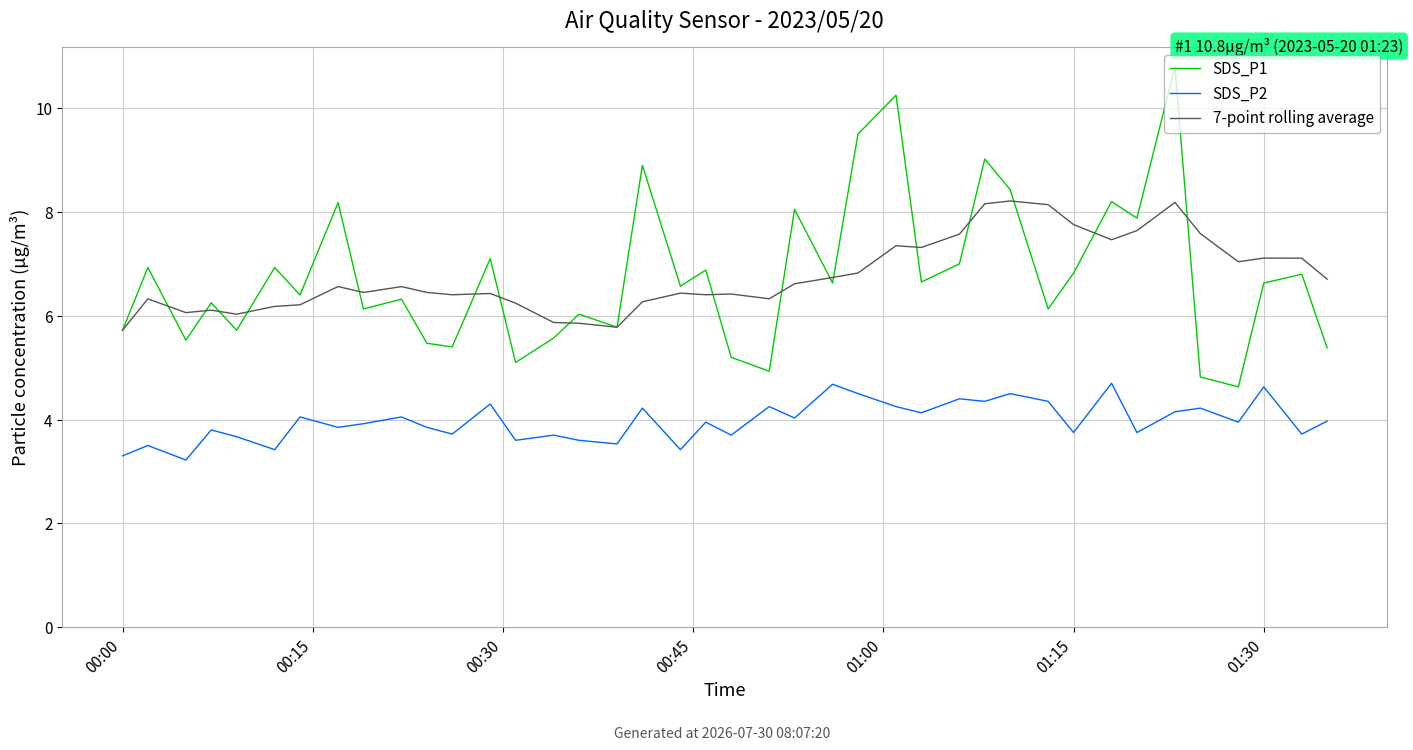

True or false: SDS_P2 and 7-point rolling average intersect in this chart.

False